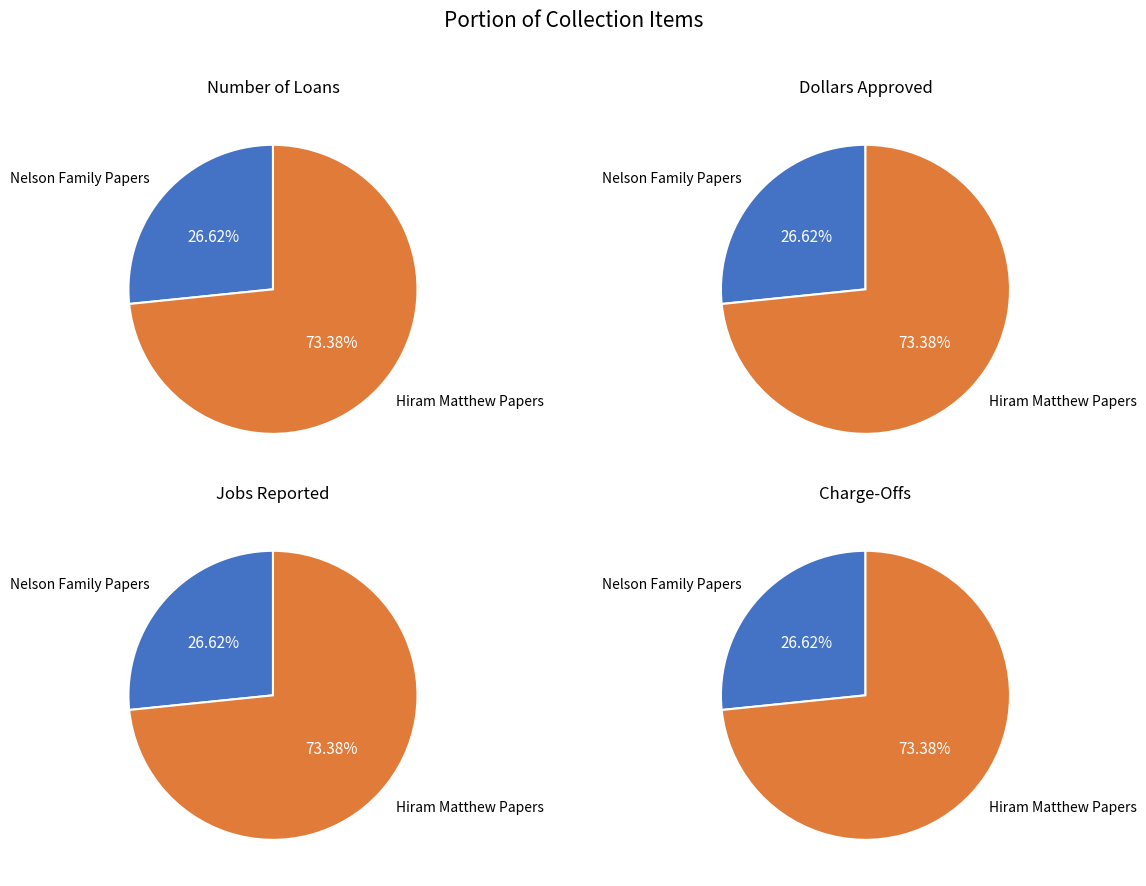

The Item 22383 slice represents 61% of the pie. True or false?

False